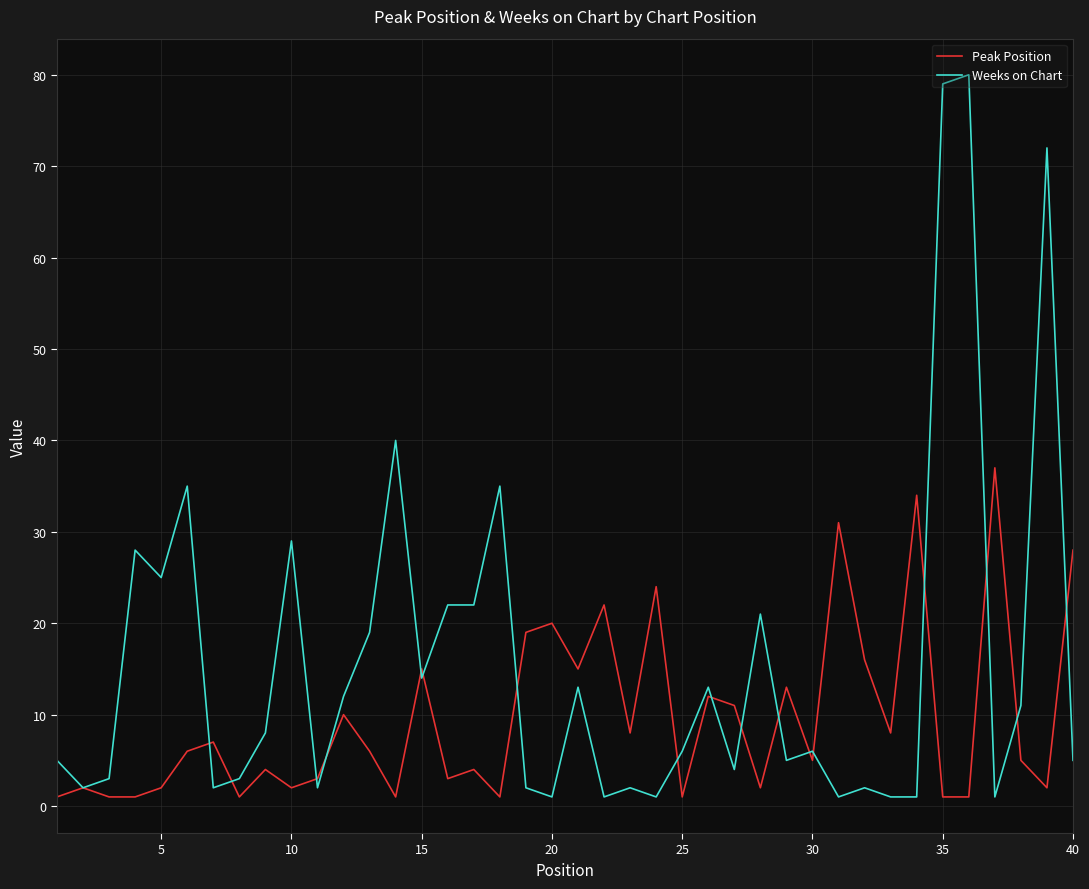

What is the greatest value displayed?

80